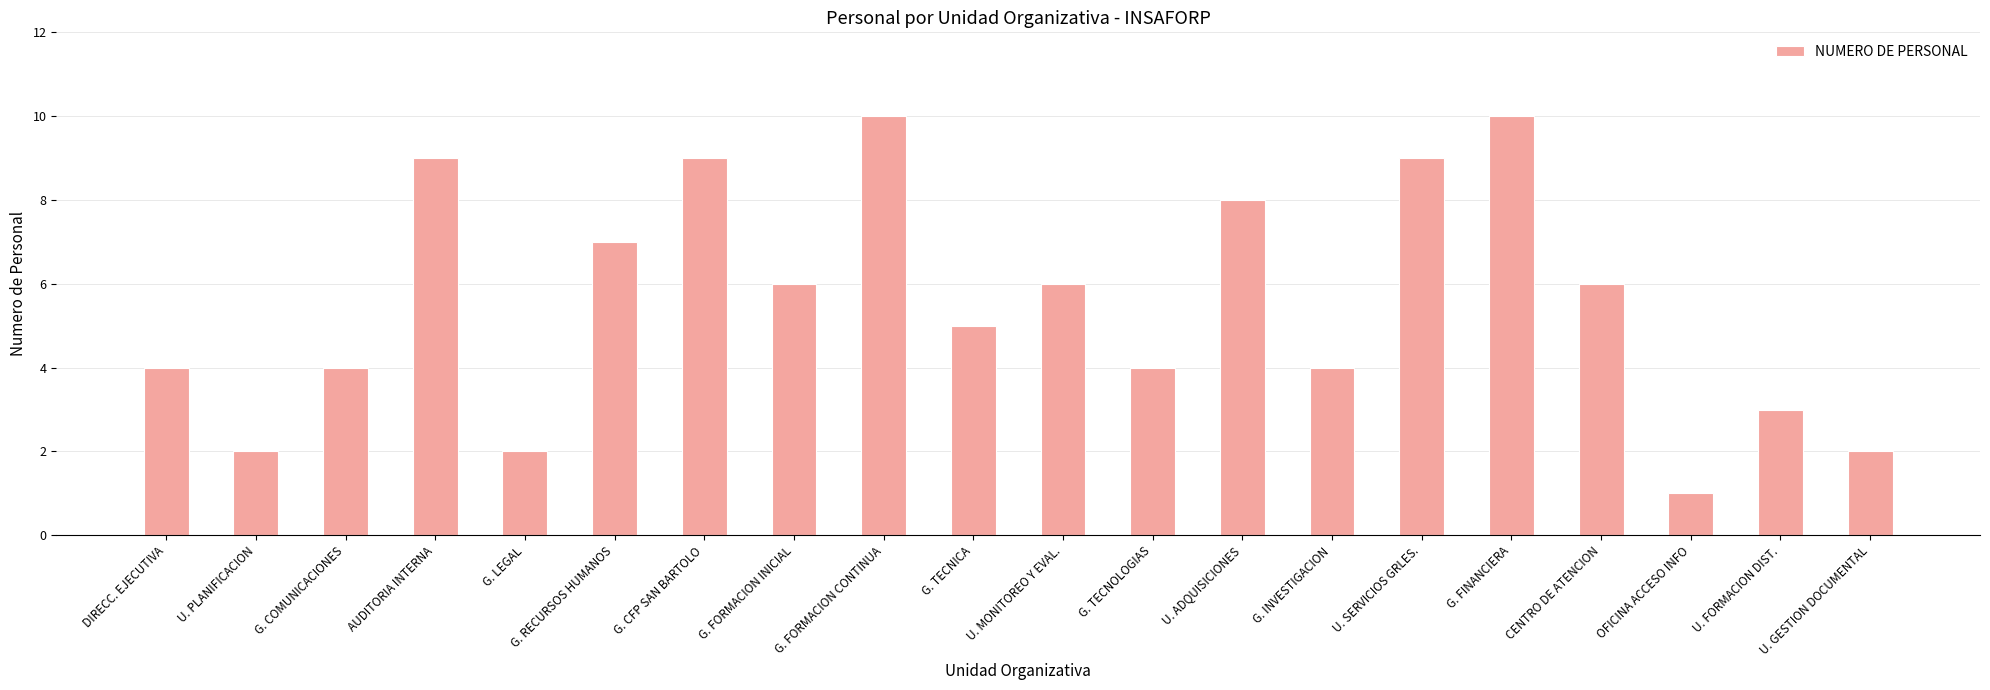

What is the ratio of the value at DIRECC. EJECUTIVA to the value at G. COMUNICACIONES?

1.0